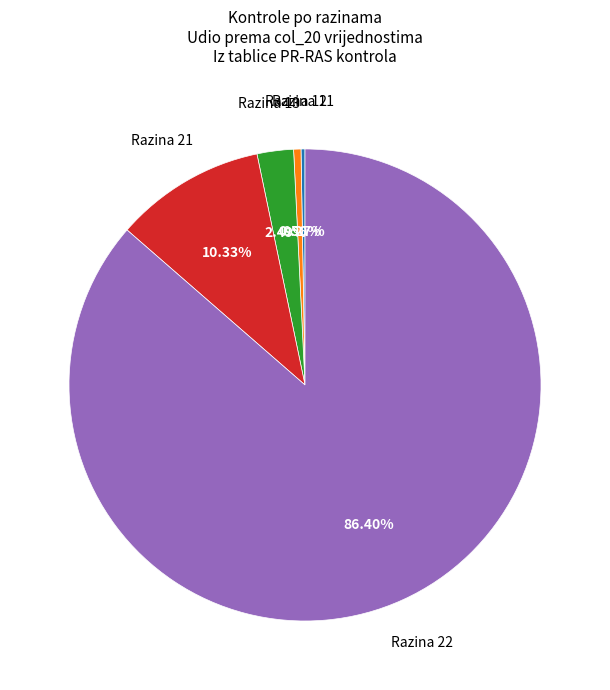

Is there any slice that represents more than half of the pie?

Yes